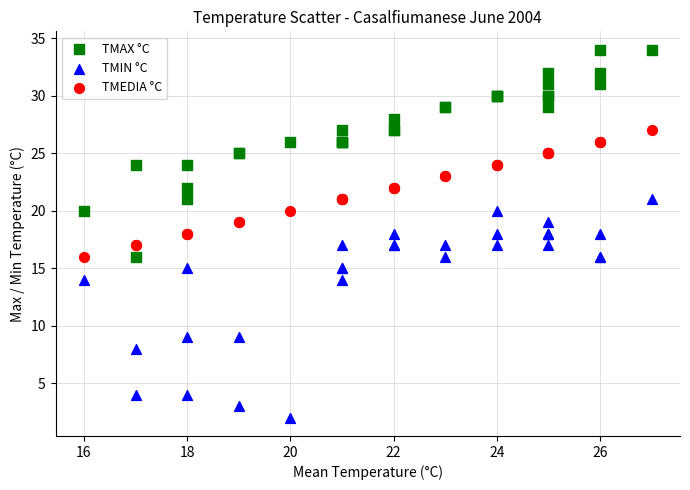

Which series contains the highest Y value?

TMAX °C